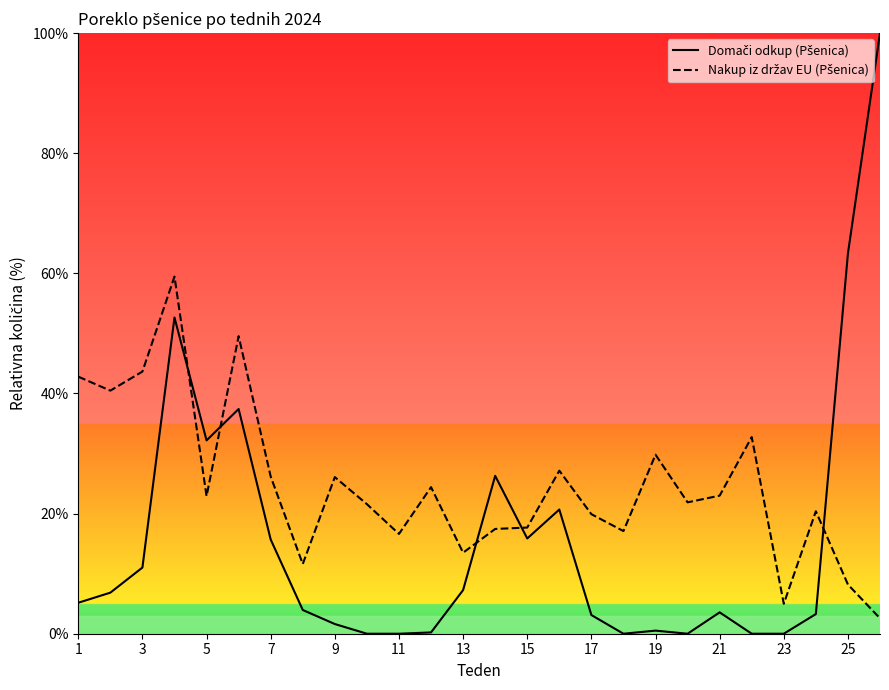

What is the sum of all Domači odkup (Pšenica) values?

410.6